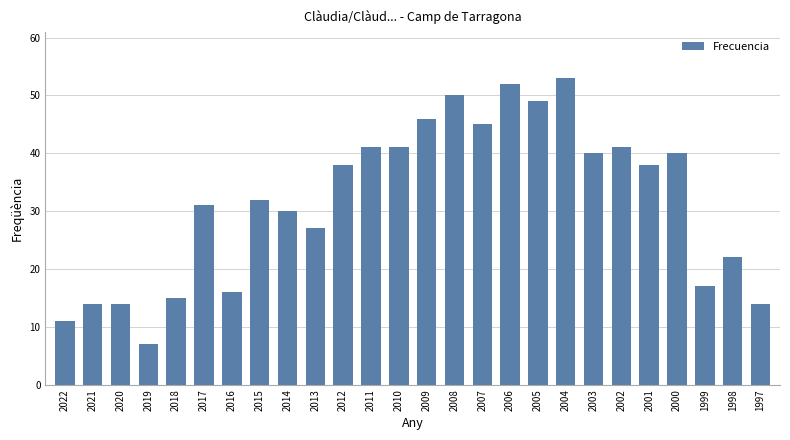

Are the bars horizontal?

No